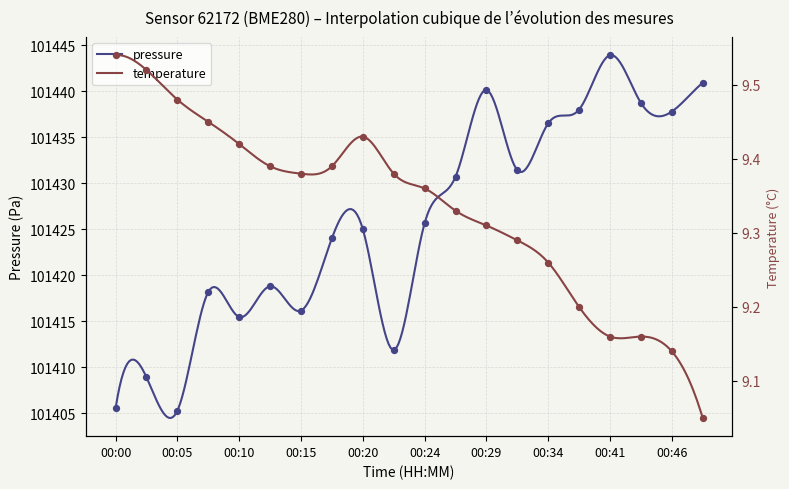

At which category is the sum across all series the highest?

00:41